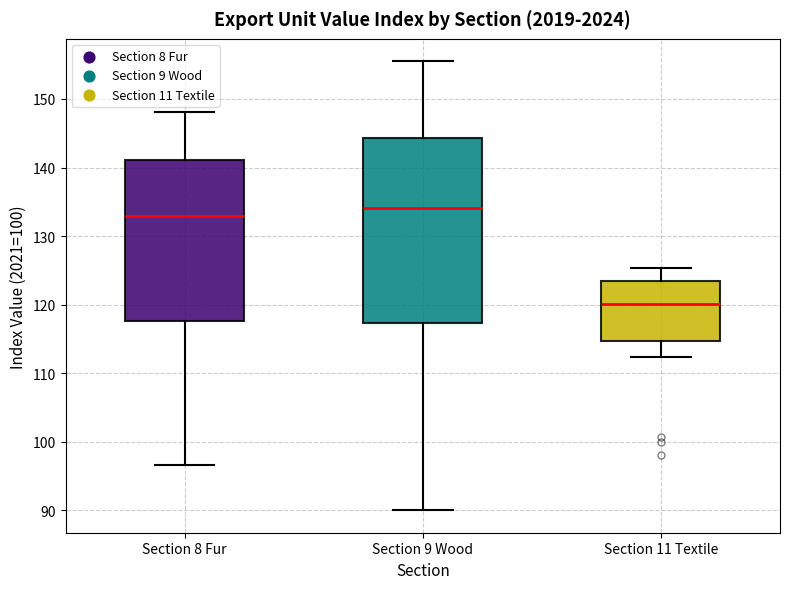

Where is the lower edge of the box for Section 9 Wood on the y-axis? The values are not printed on the chart, so give them approximately, as read against the axis.

117